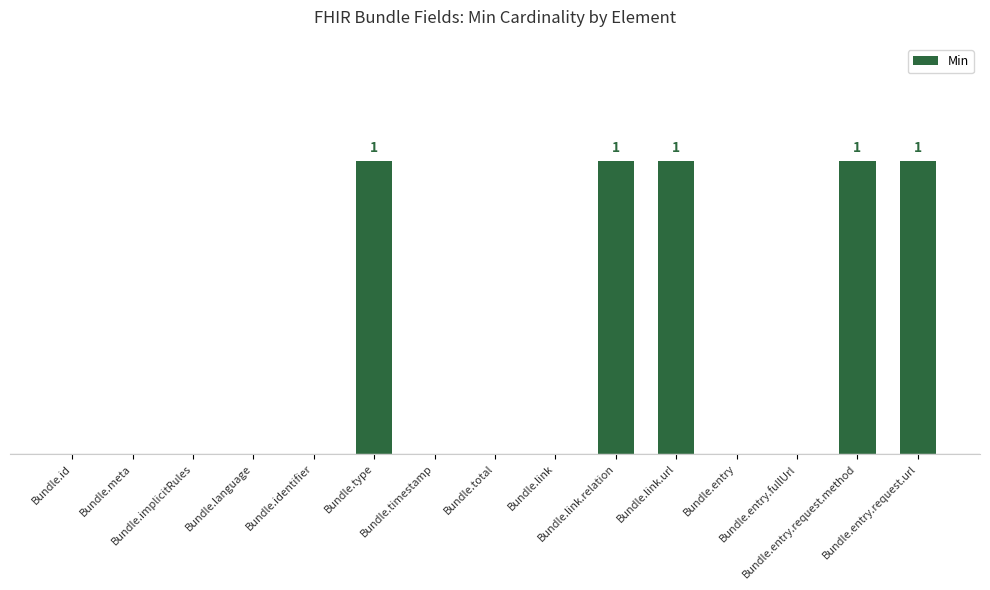

Are the bars horizontal?

No